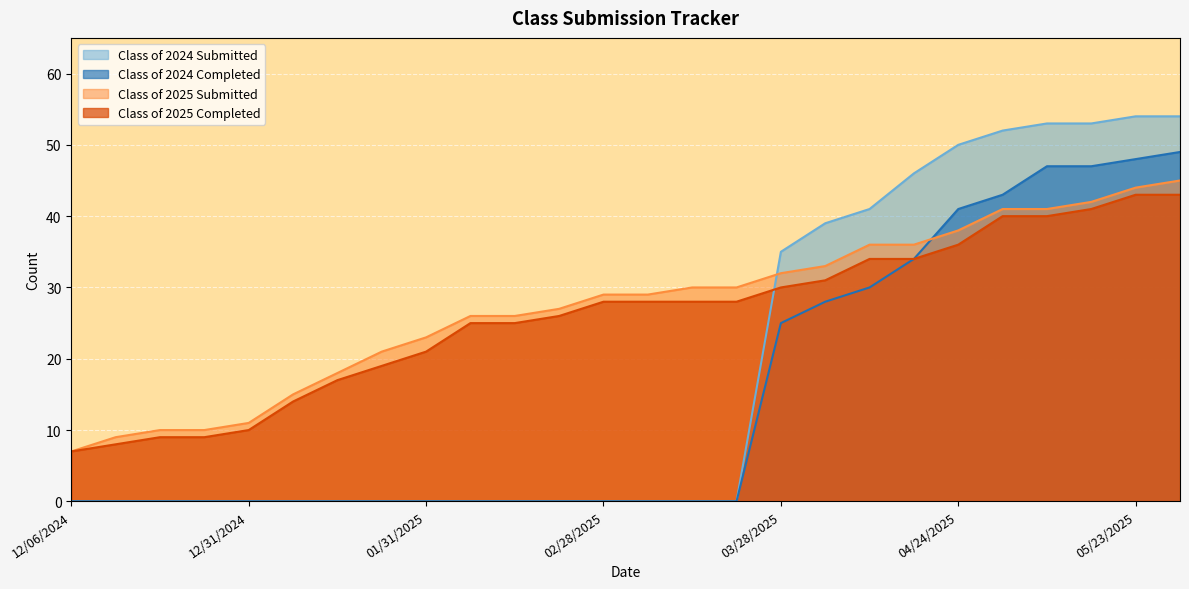

How many values in the Class of 2025 Submitted series exceed 29?

12